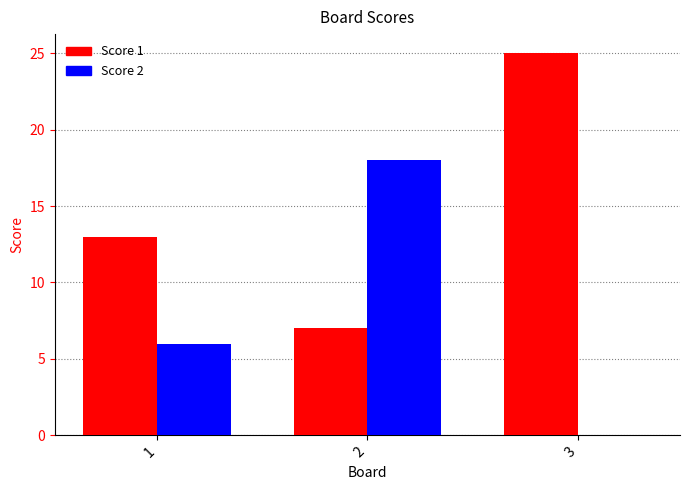

Which series has the largest total across all categories?

Score 1